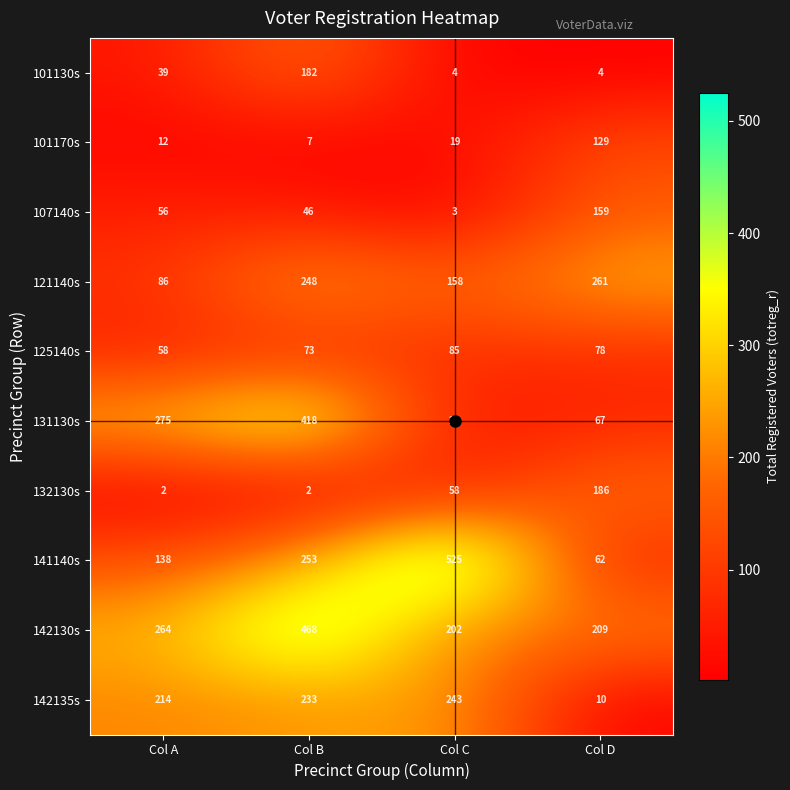

True or false: 101170s has a value of 129 at Col D.

True